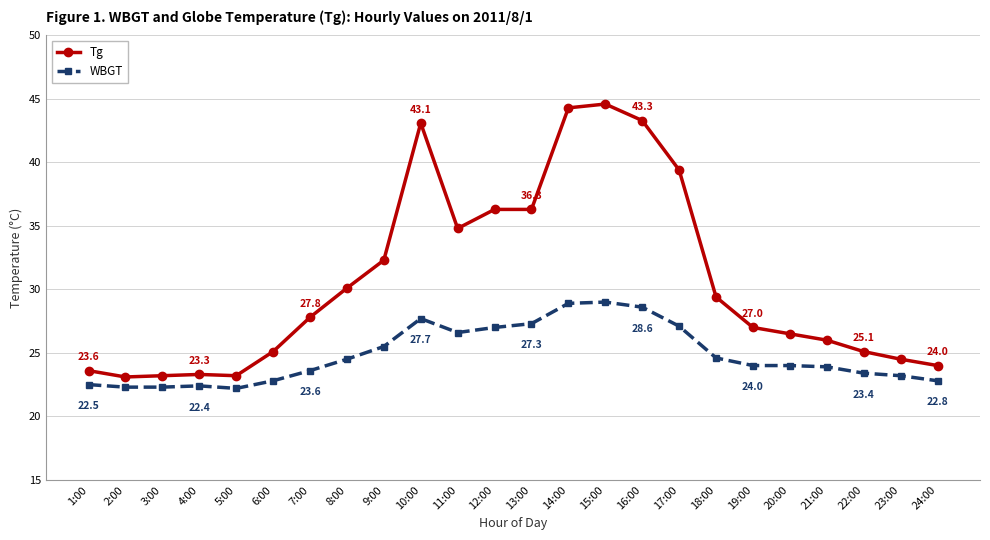

What is the label of the 24th point from the right?

1:00